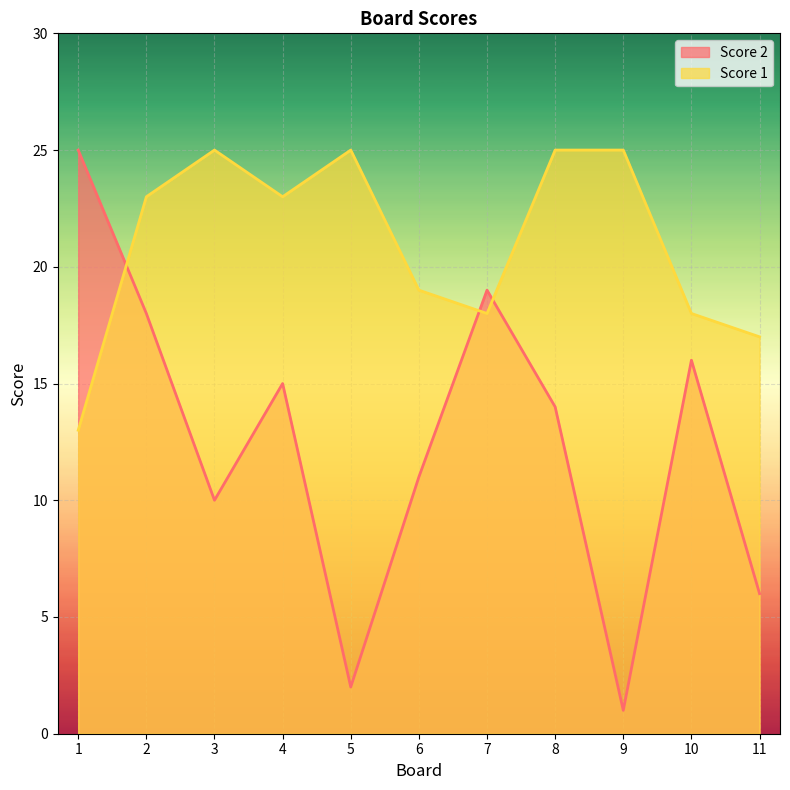

List the series in order of their peak value, highest first.

Score 2, Score 1